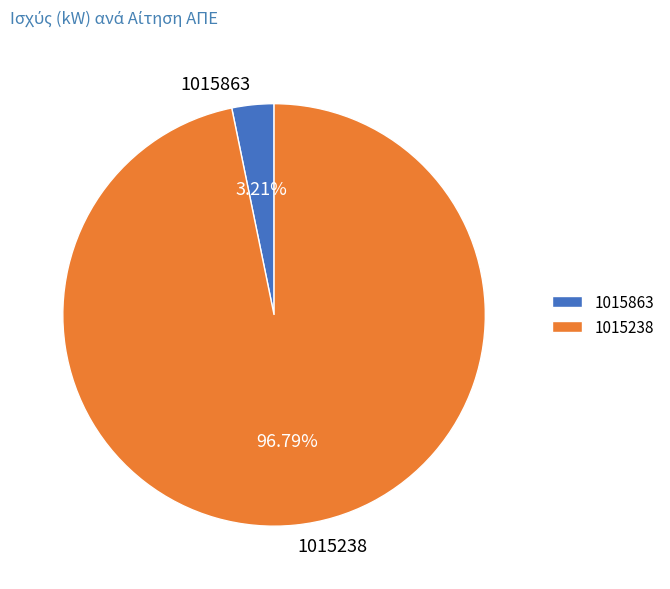

How many segments does this pie chart have?

2